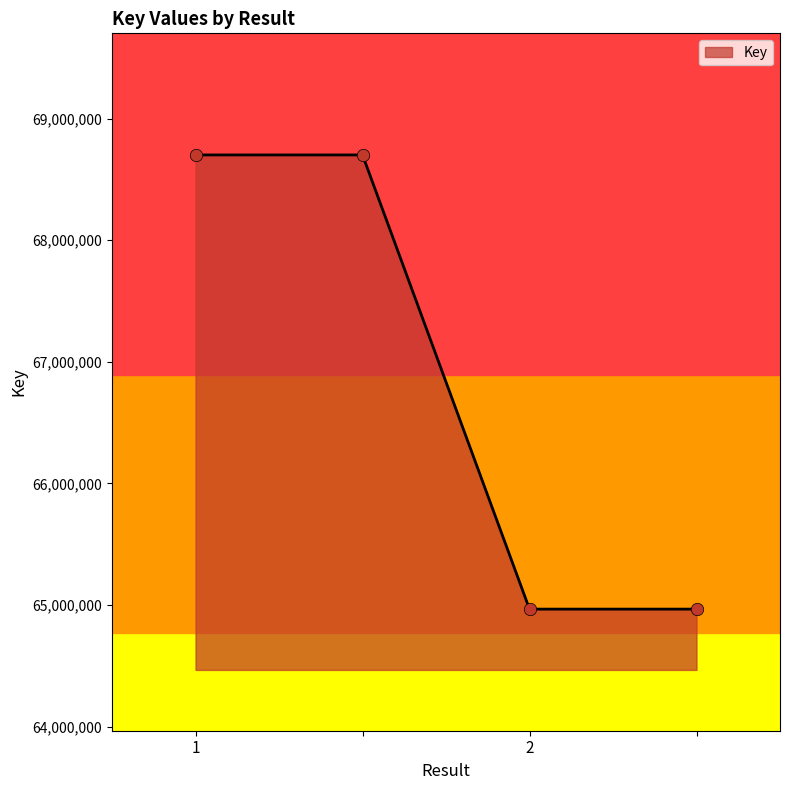

True or false: the data has more than 1 interior local peaks.

False